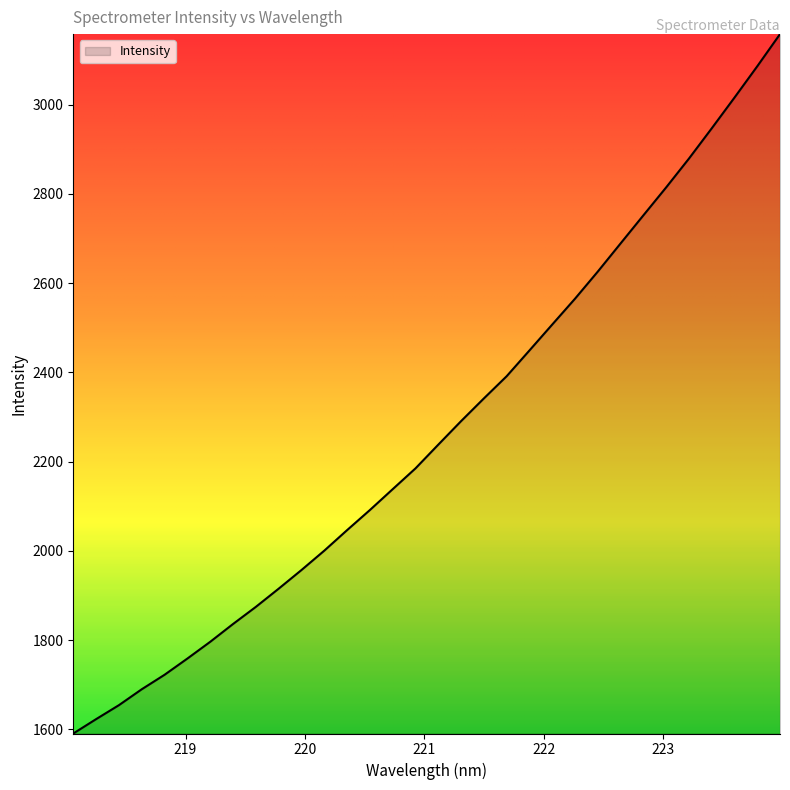

Reading left to right, what are all the values shown in this chart?

1590.8	1623.0	1654.3	1689.9	1722.4	1758.8	1796.3	1836.2	1874.5	1915.3	1957.1	2000.5	2046.5	2091.5	2138.3	2184.9	2238.1	2290.8	2341.6	2391.4	2449.2	2507.3	2565.2	2625.9	2689.0	2751.9	2814.5	2879.1	2946.8	3015.8	3085.9	3158.0